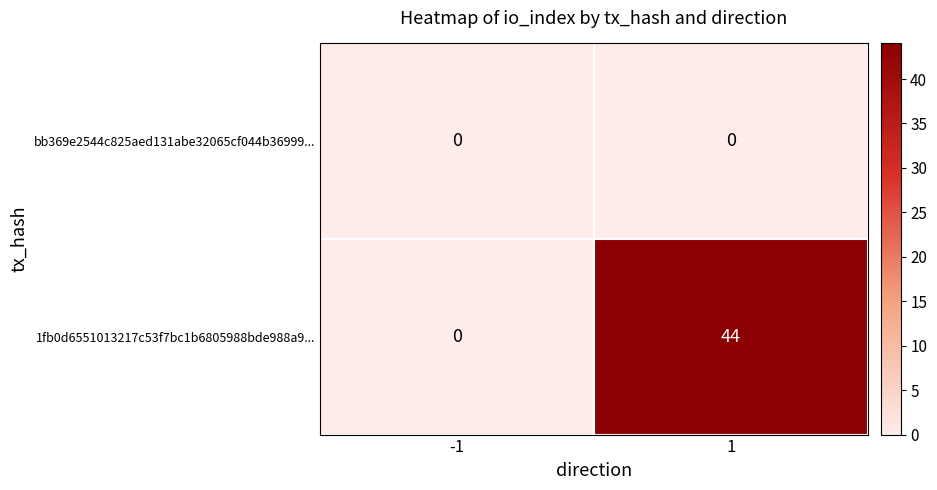

List the series in order of their overall mean, highest first.

1fb0d6551013217c53f7bc1b6805988bde988a9..., bb369e2544c825aed131abe32065cf044b36999...